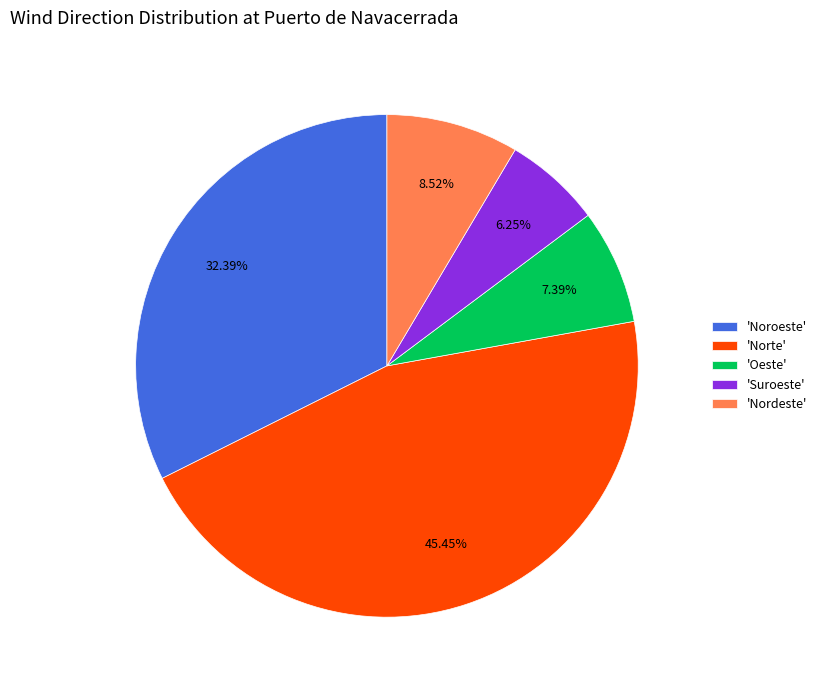

To the nearest percent, what is the average slice percentage?

20%